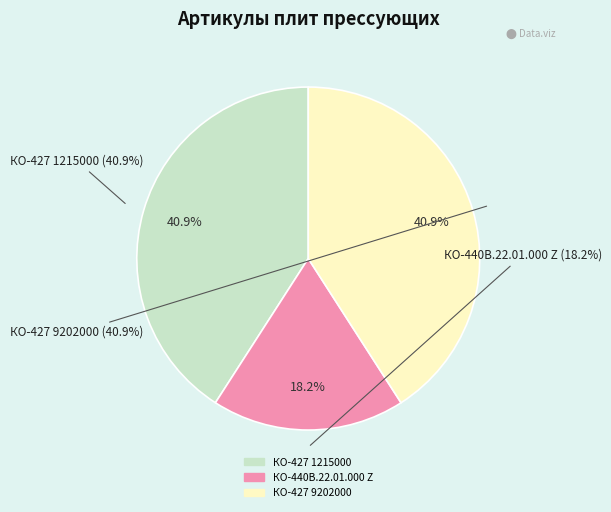

Which category has the biggest portion of the pie?

Плита прессующая КО-427 9202000